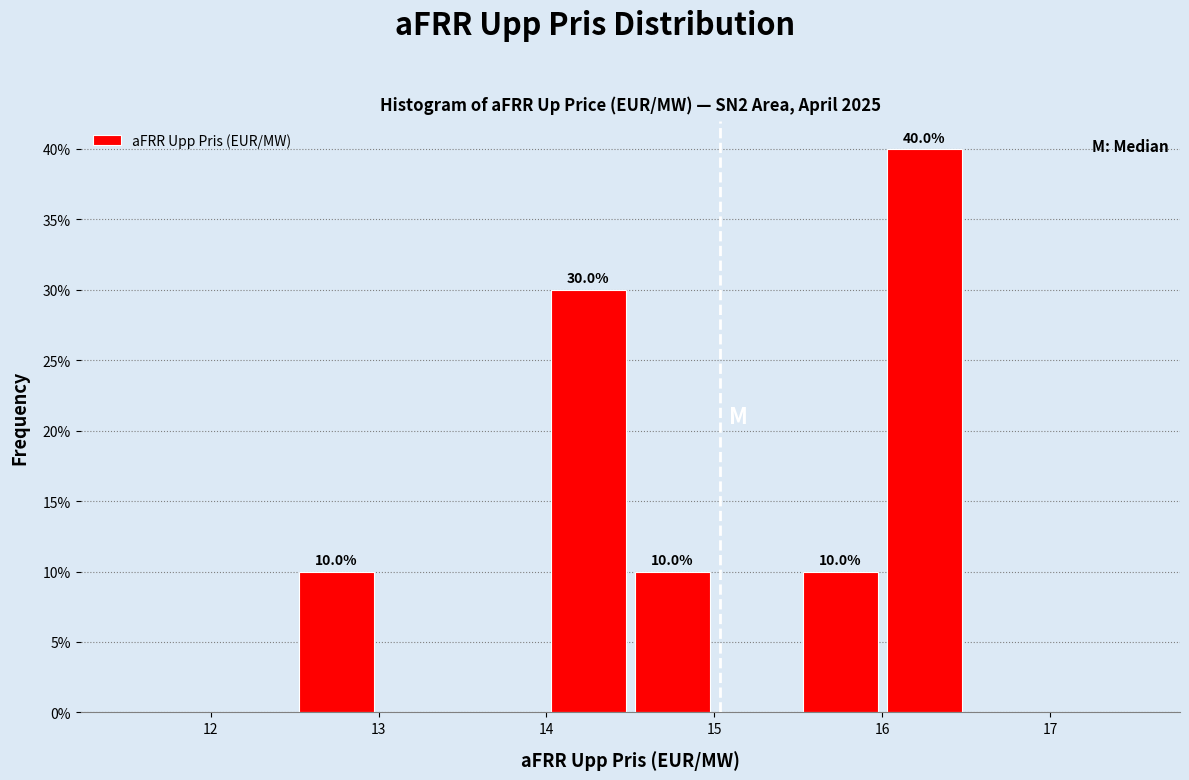

Over which range of the x-axis is the bar tallest?

16.0 to 16.5